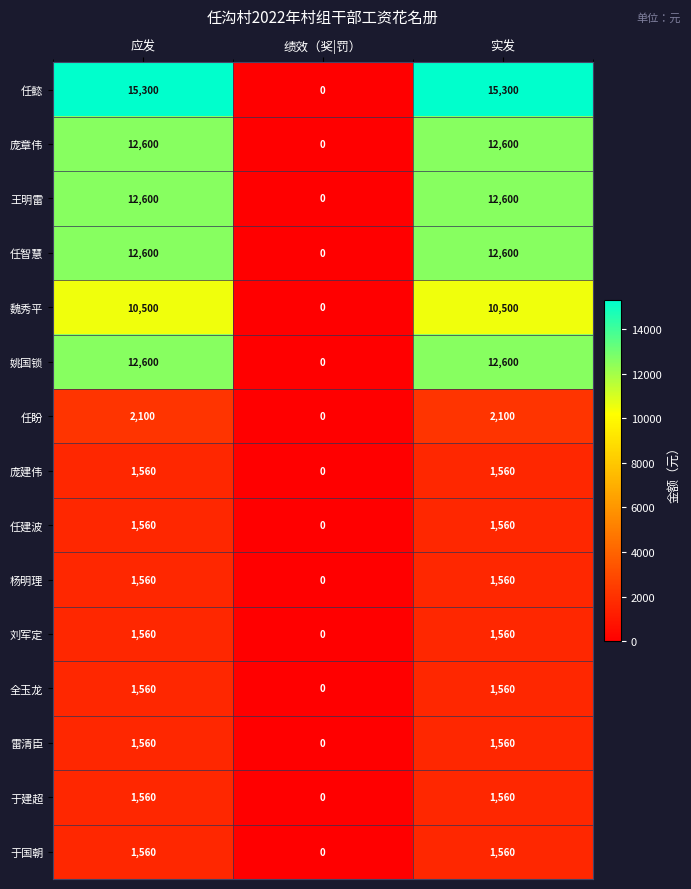

What is the difference between the second highest and minimum values in the 雷清臣 series?

1560